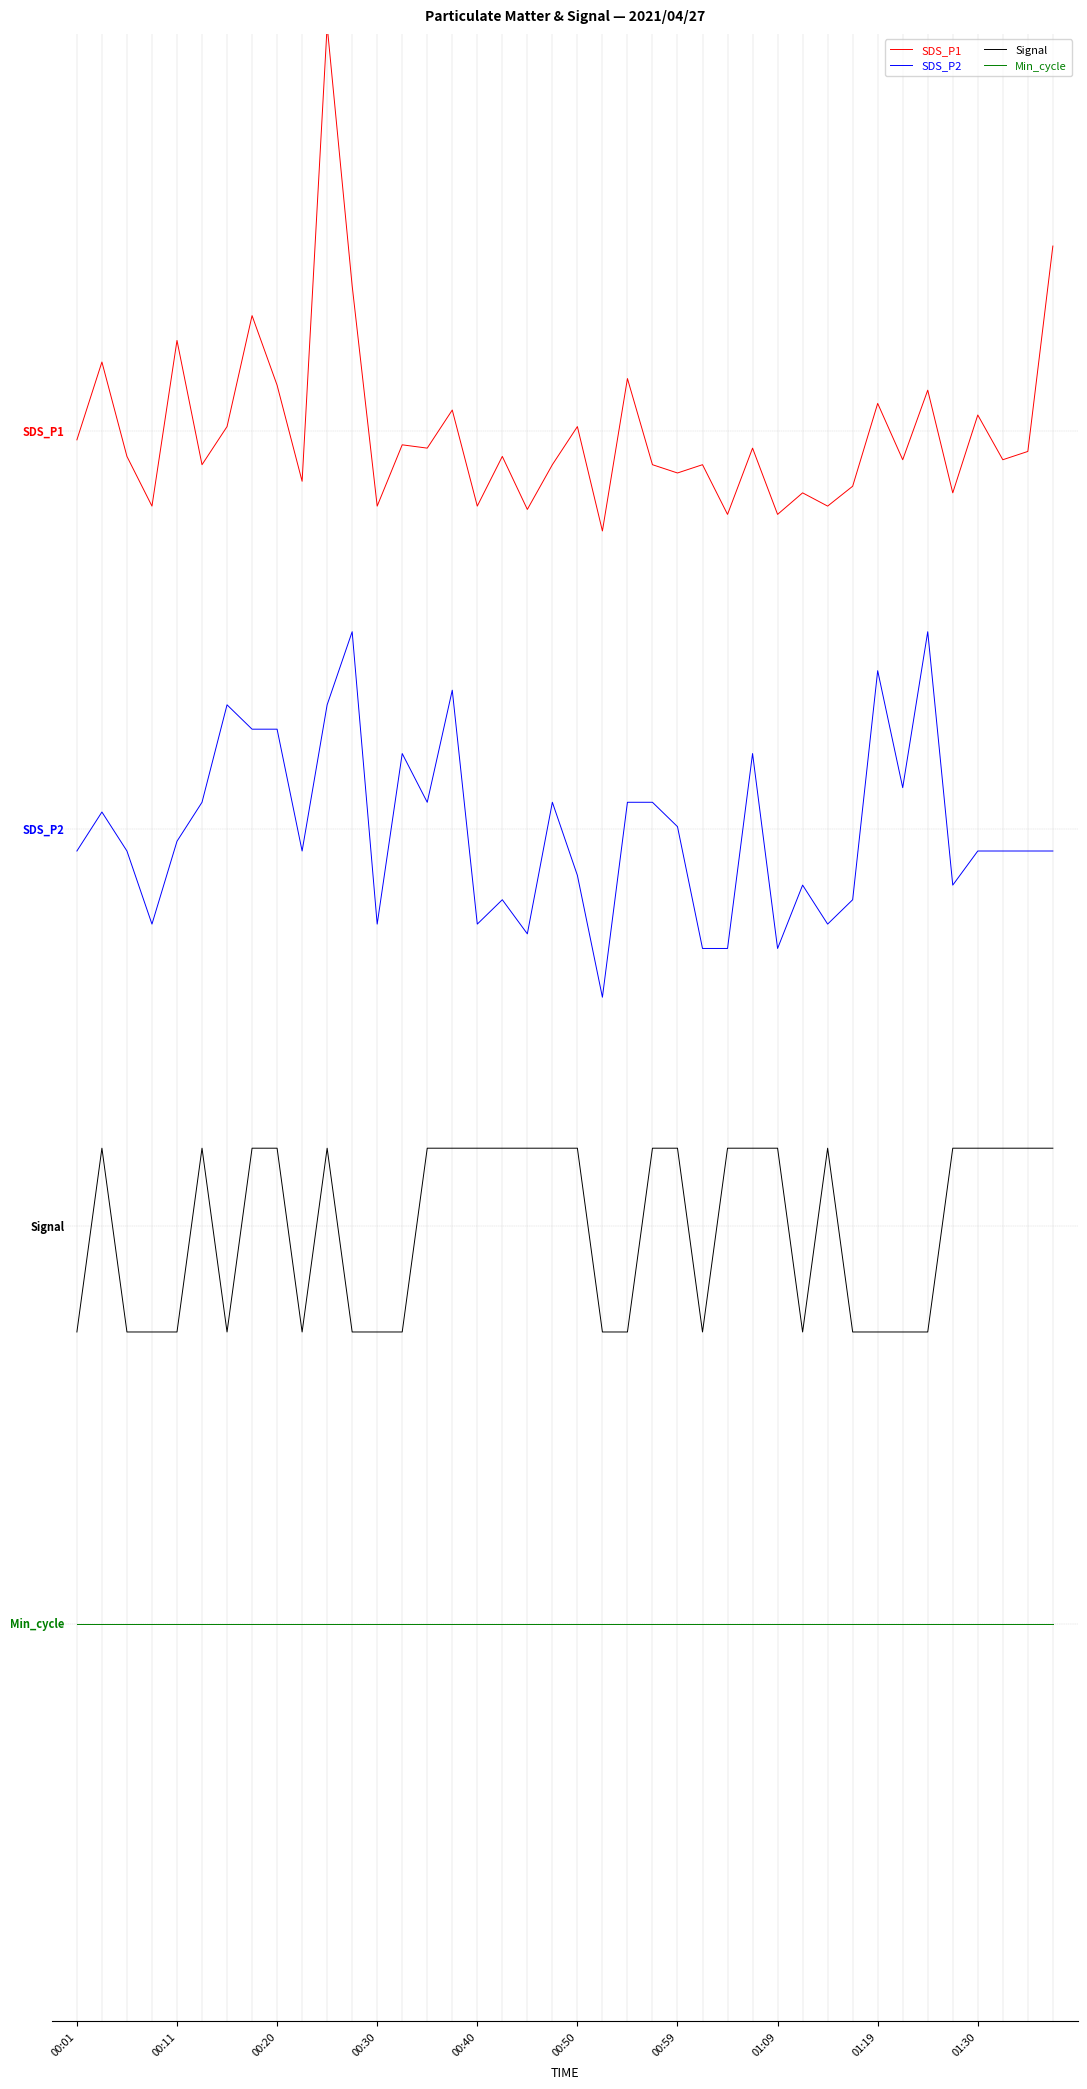

True or false: Min_cycle and SDS_P2 cross at least once.

False